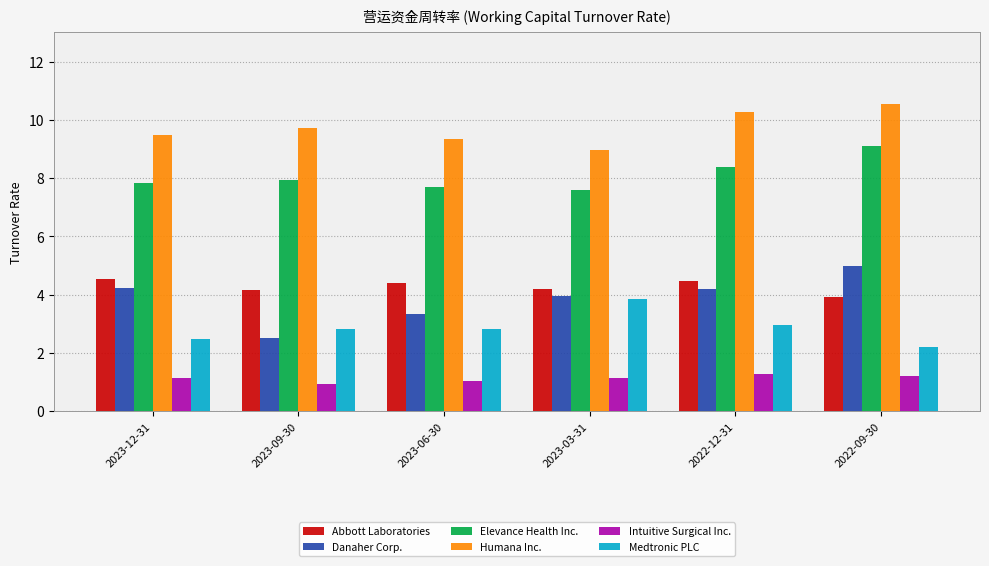

What is the total value across all series at 2023-06-30?

28.6